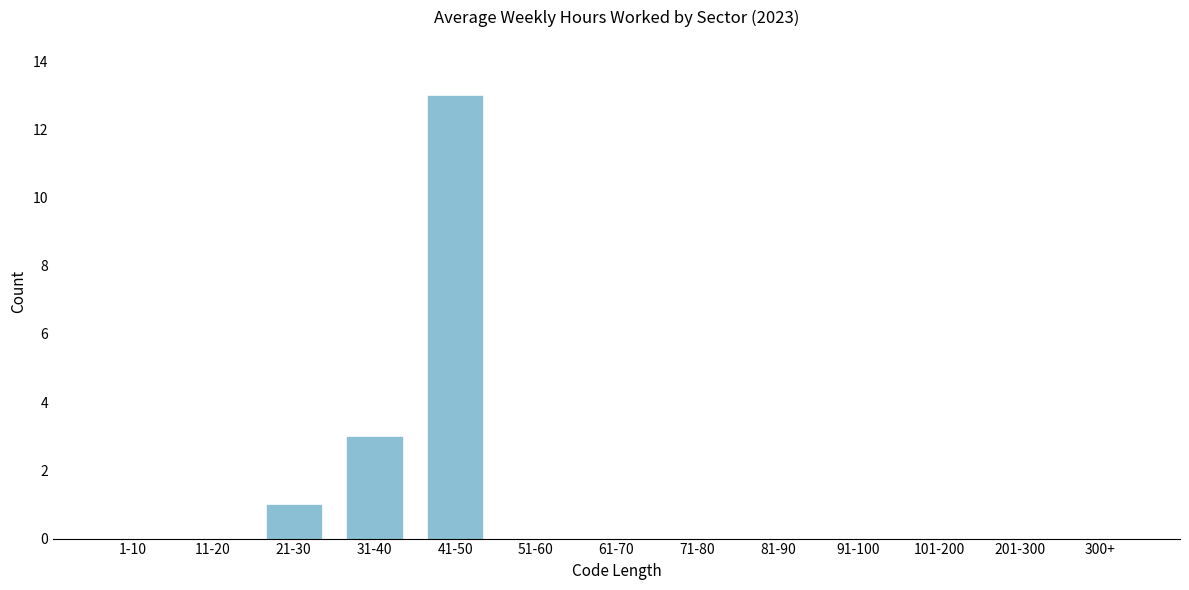

Reading left to right, list all the values displayed in this chart.

1-10=0	11-20=0	21-30=1	31-40=3	41-50=13	51-60=0	61-70=0	71-80=0	81-90=0	91-100=0	101-200=0	201-300=0	300+=0